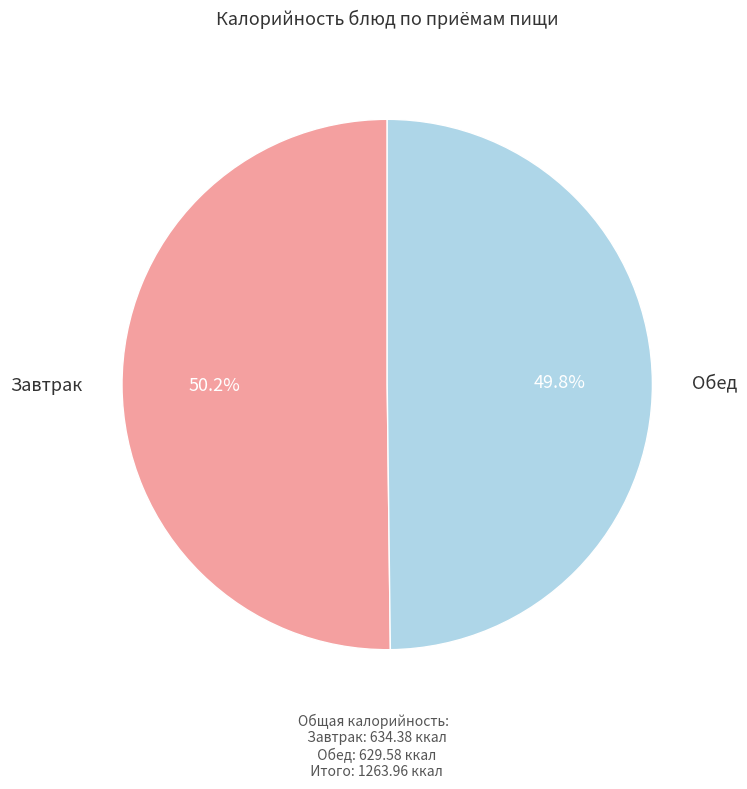

Is there a majority slice in this chart?

Yes